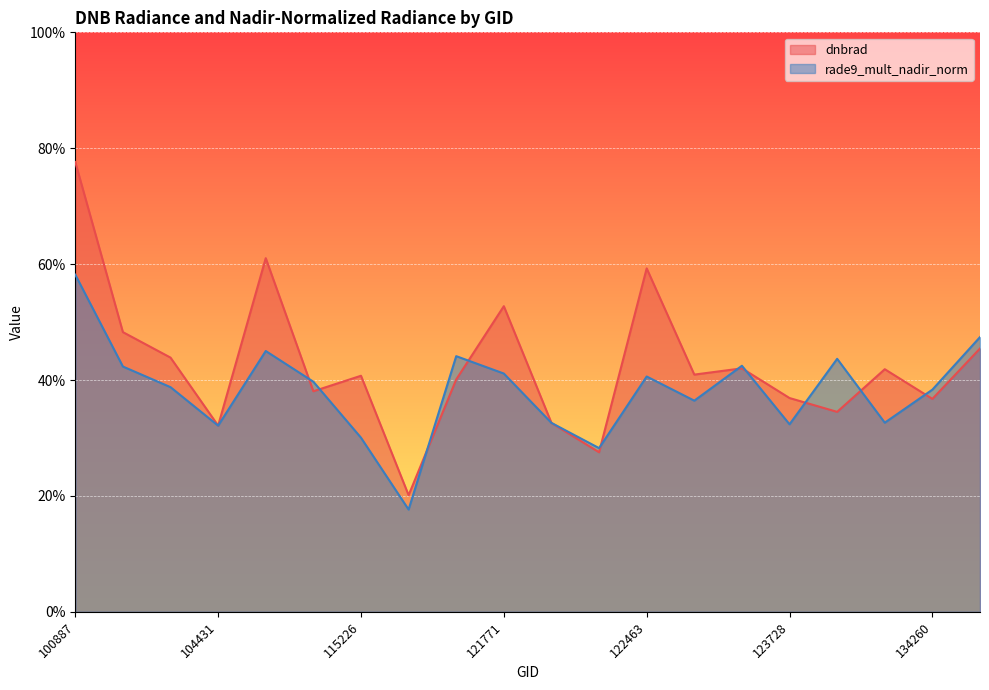

Where do dnbrad and rade9_mult_nadir_norm first cross each other?

109184 and 115113